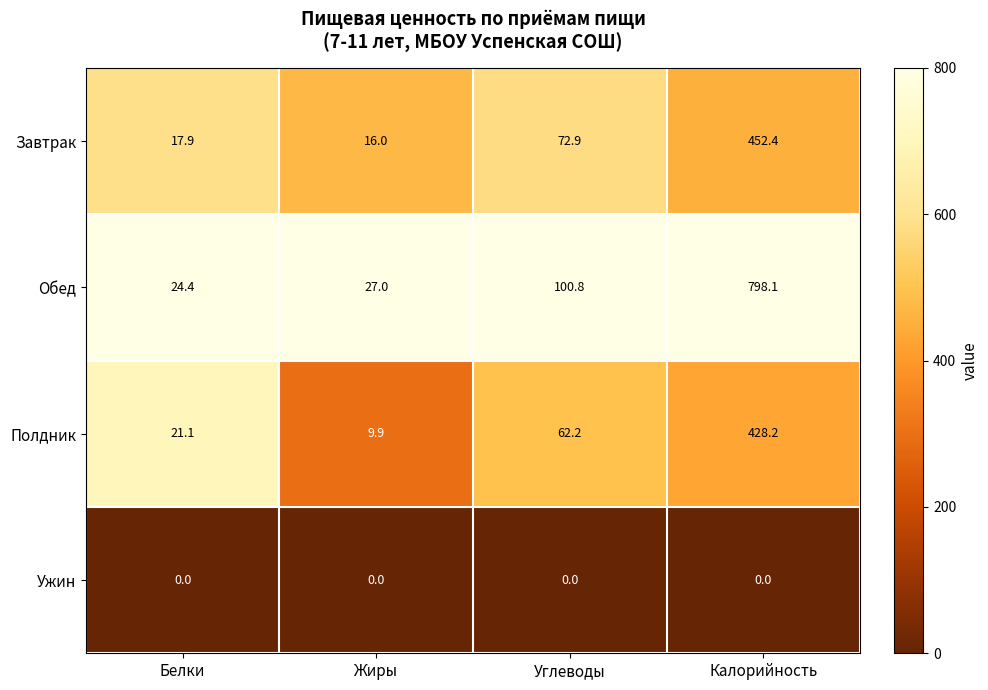

At which category is the sum across all series the highest?

Калорийность